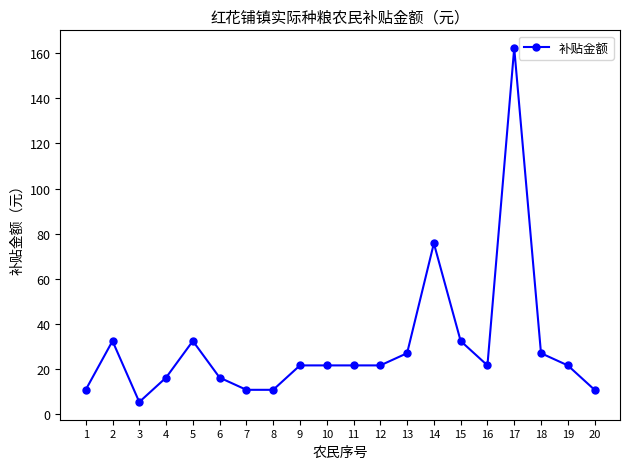

What is the ratio of the value at 17 to the value at 5?

5.0